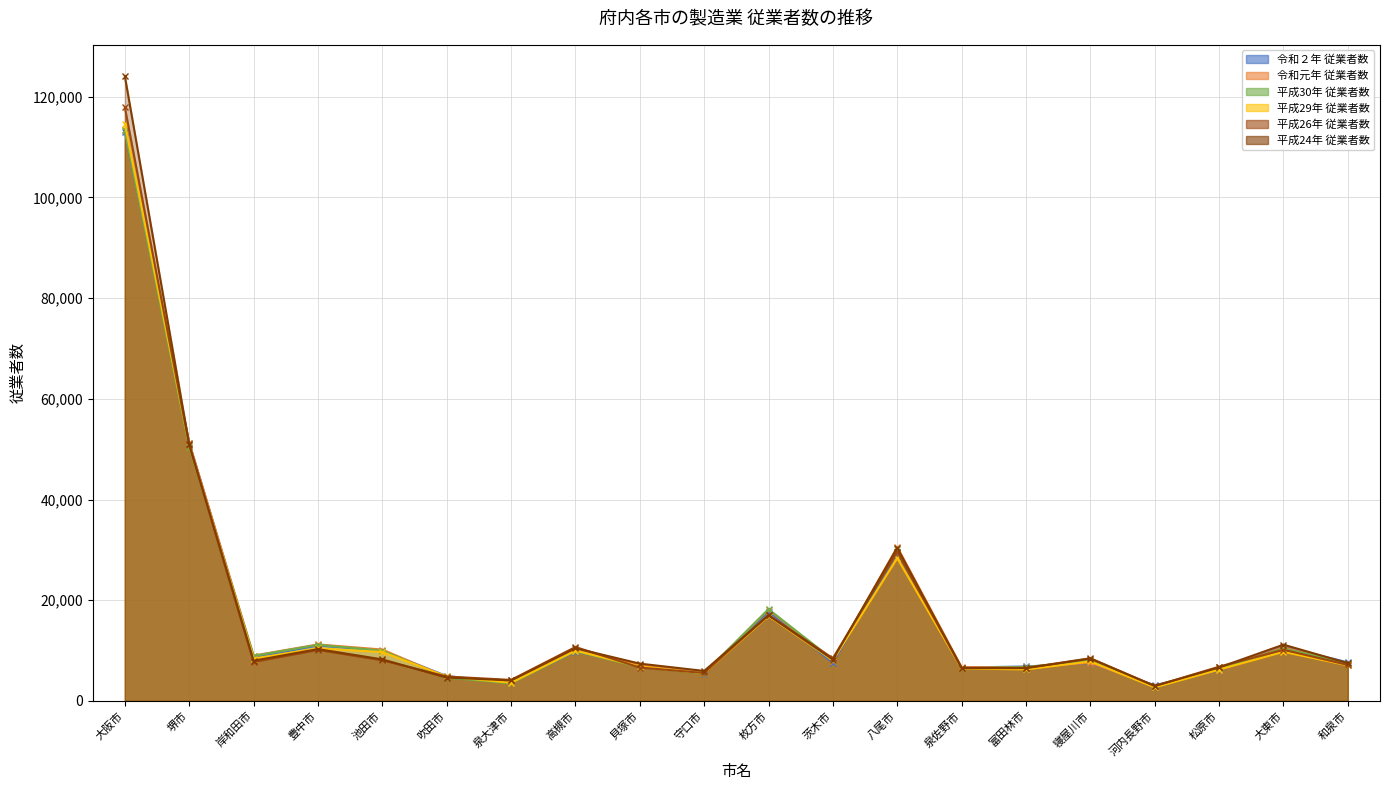

At which category is the sum across all series the highest?

大阪市